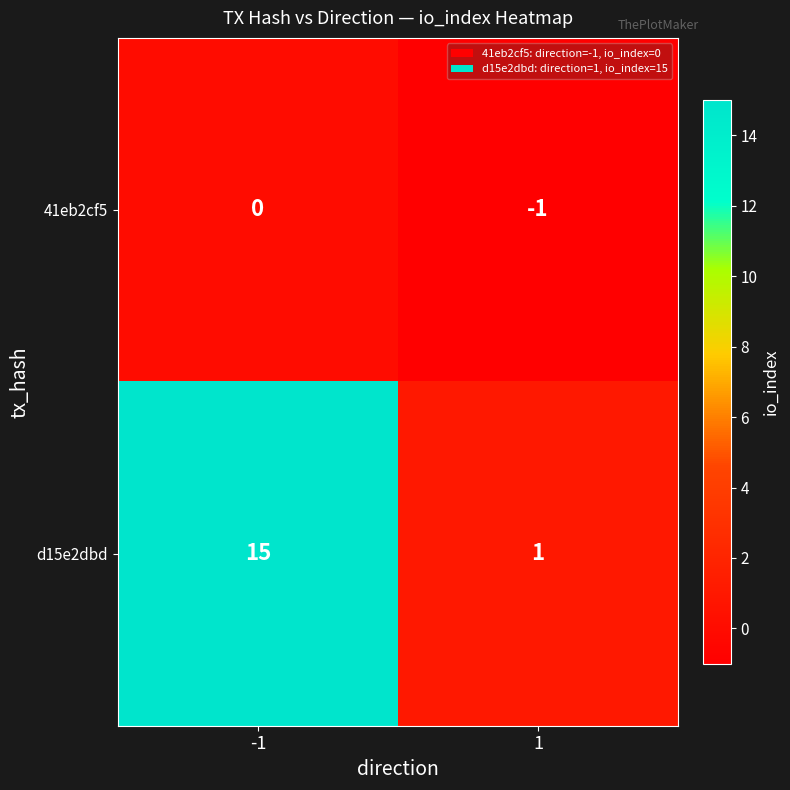

List the series in order of their overall mean, highest first.

d15e2dbd, 41eb2cf5